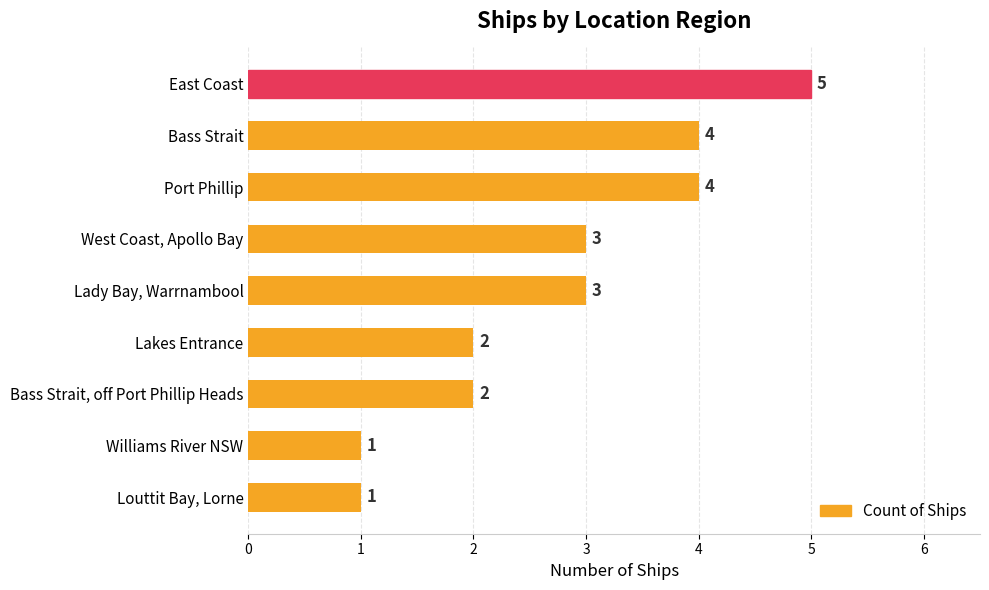

How many distinct data groups are displayed?

1